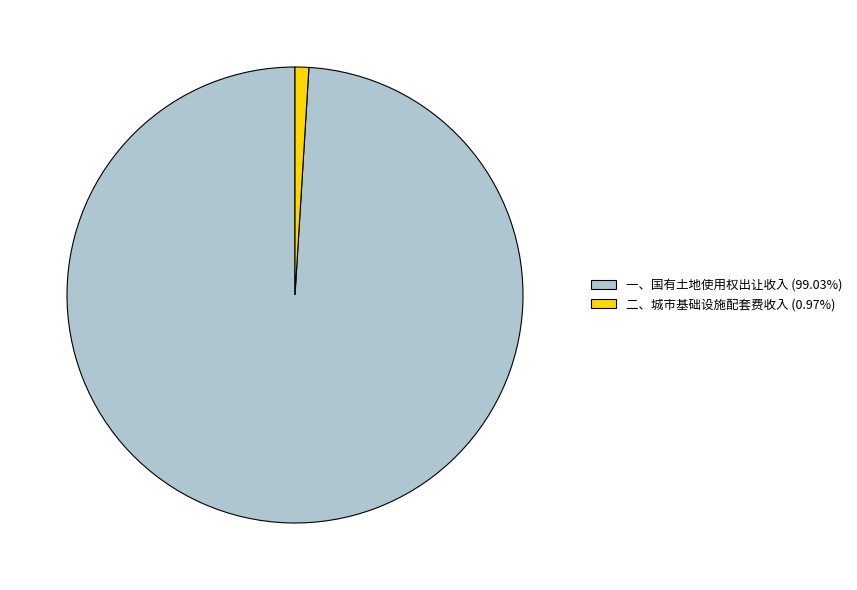

Rank the categories by value from lowest to highest.

二、城市基础设施配套费收入, 一、国有土地使用权出让收入